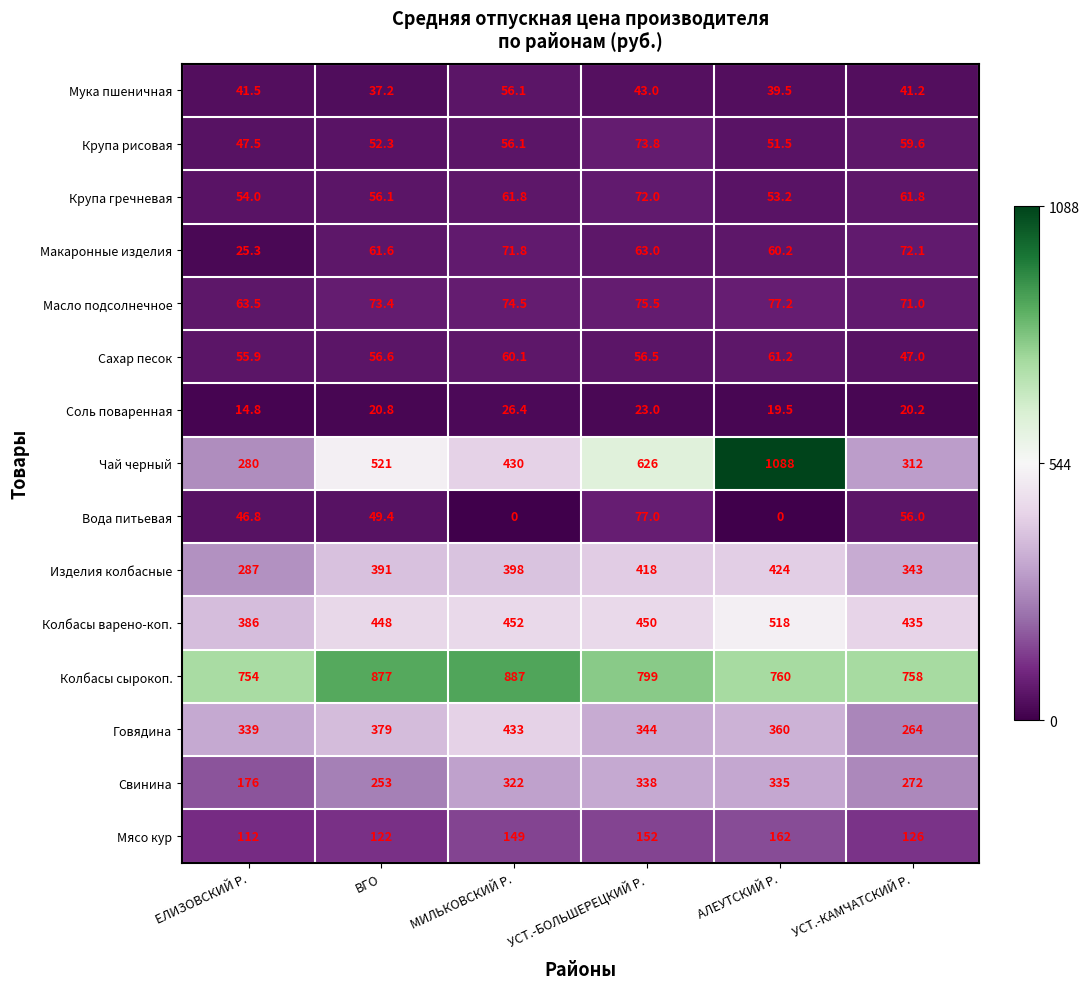

Which series has the widest spread of values?

Чай черный